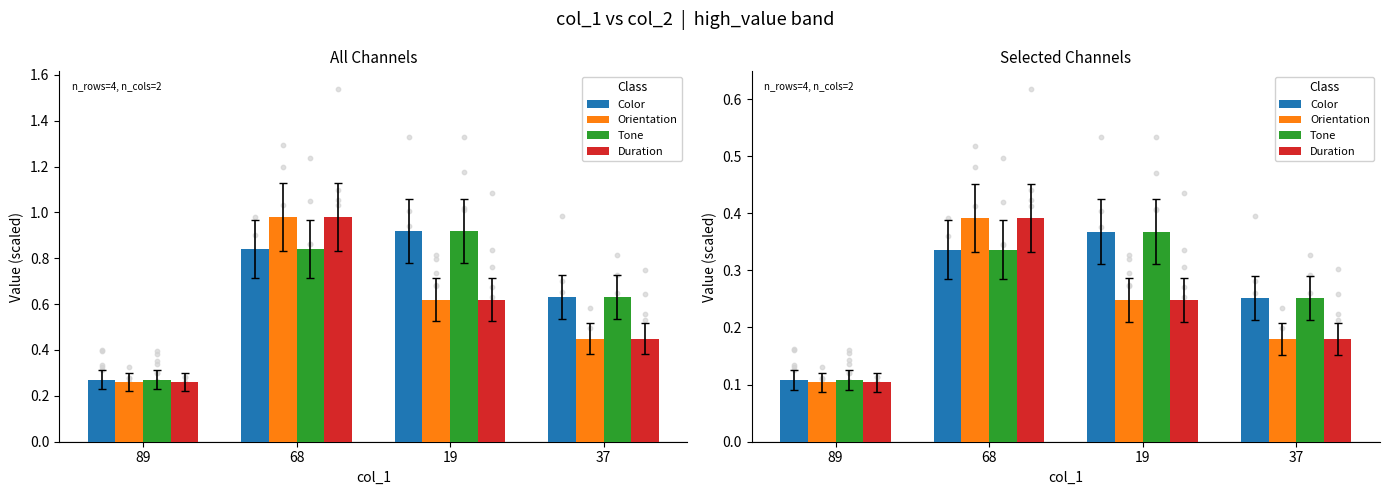

Which series has the largest total across all categories?

Color